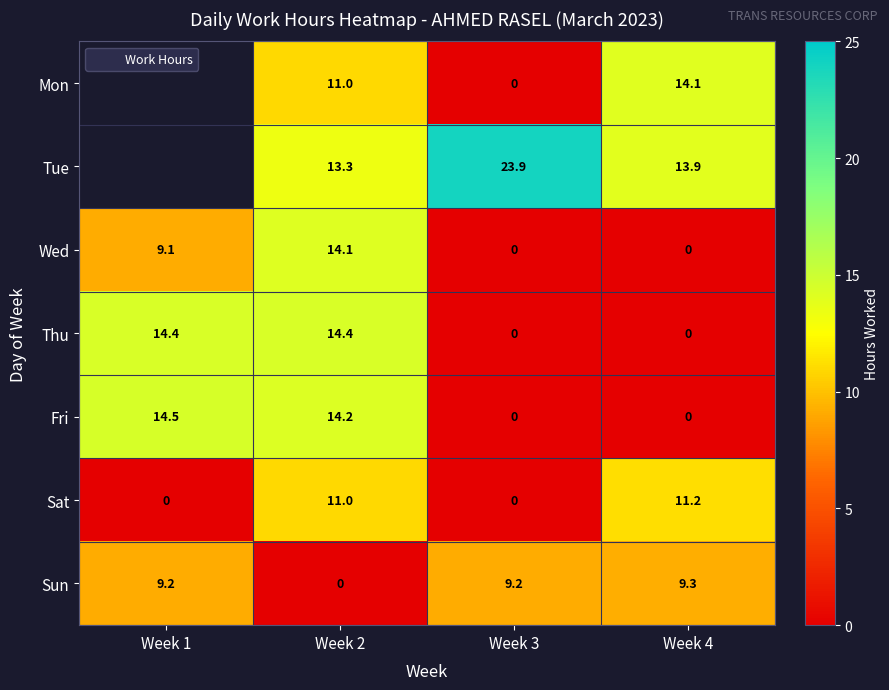

Read the Sat value at Week 4.

11.2